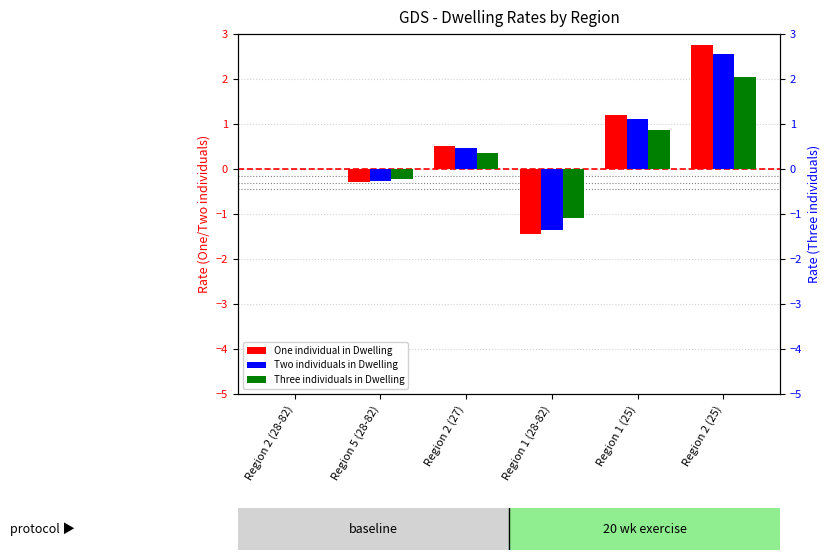

Is the value of Two individuals in Dwelling at Region 5 (28-82) greater than the value of One individual in Dwelling at Region 5 (28-82)?

Yes